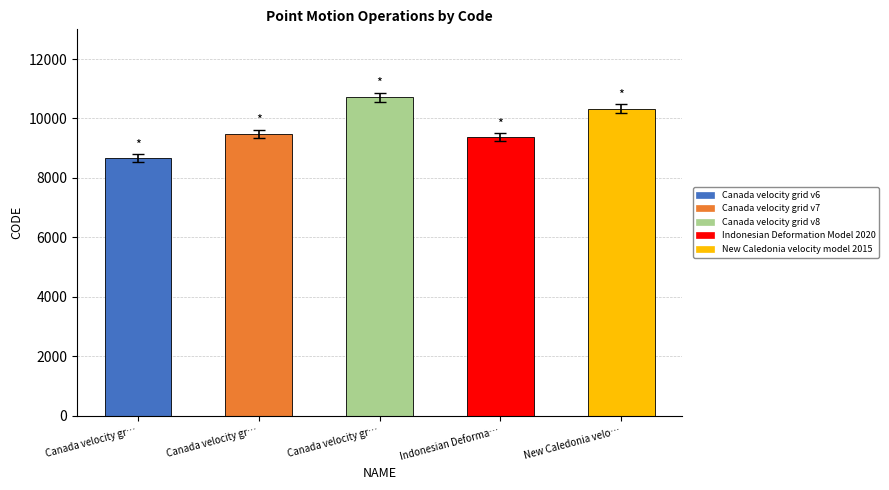

Are the bars grouped side by side (vs. stacked)?

No